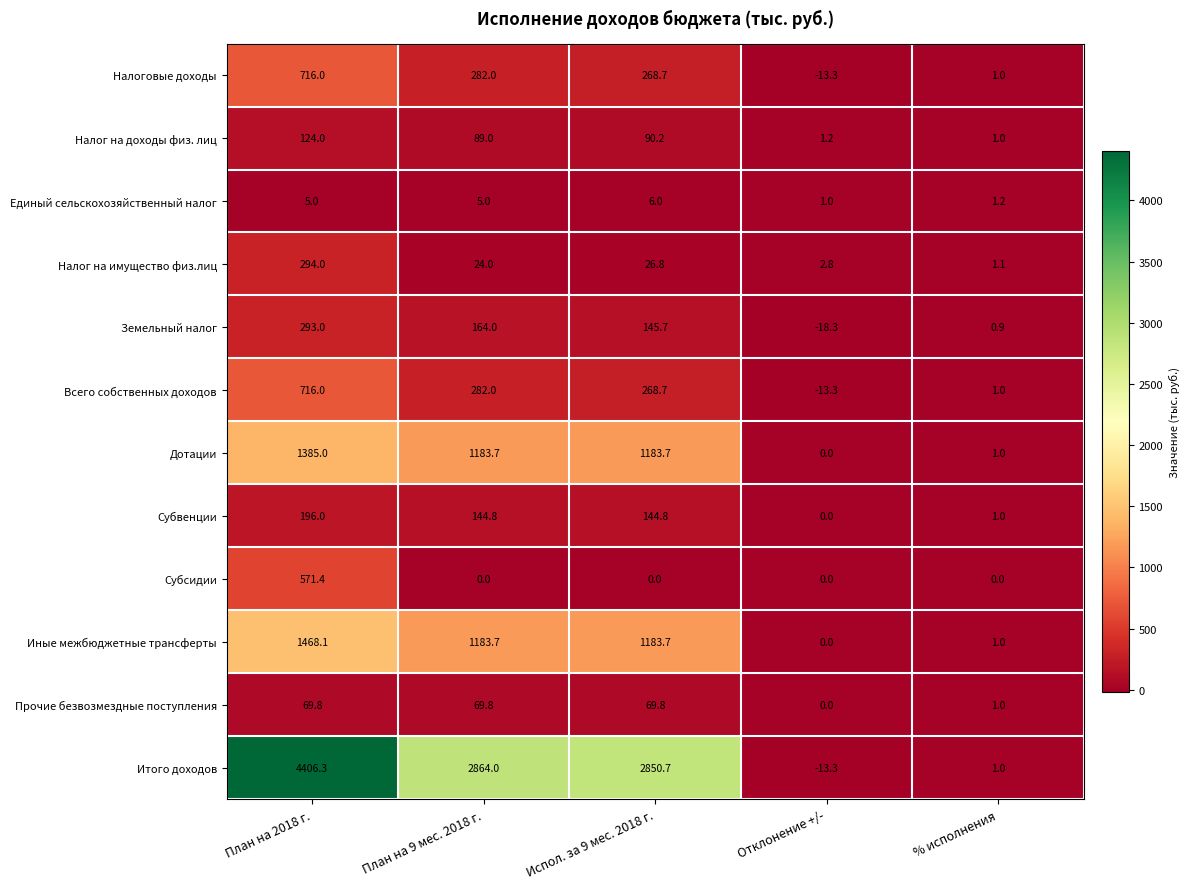

Read the Субвенции value at % исполнения.

1.0